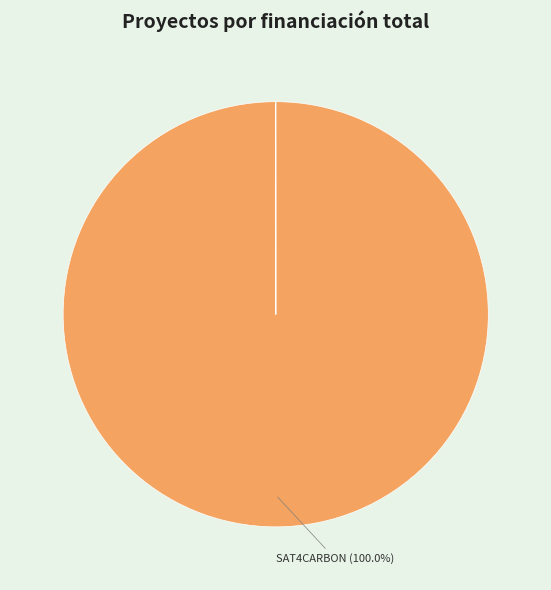

Does any single category account for the majority?

Yes